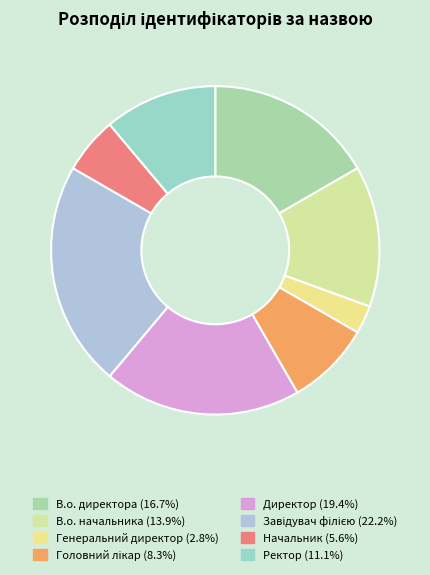

To the nearest percent, what is the difference between the Начальник and В.о. директора slice percentages?

11%